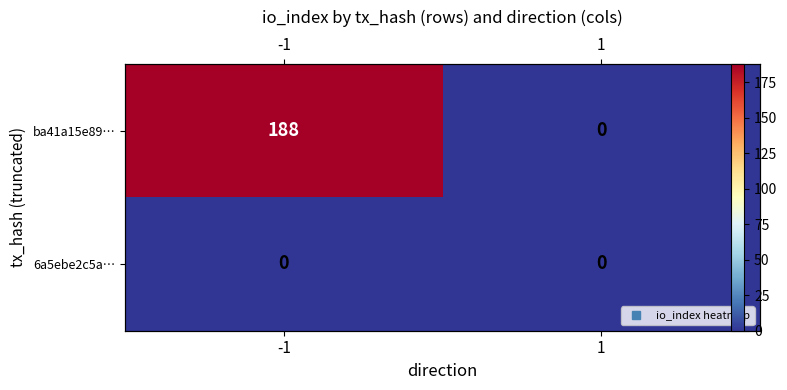

True or false: 6a5ebe2c5a… has a value of 0 at -1.

True